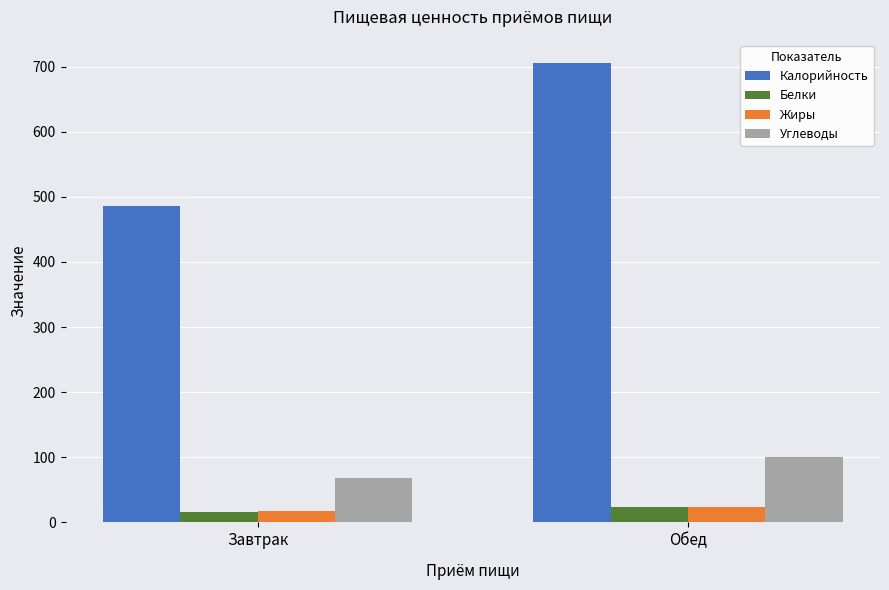

Is the value of Углеводы at Обед greater than the value of Белки at Обед?

Yes